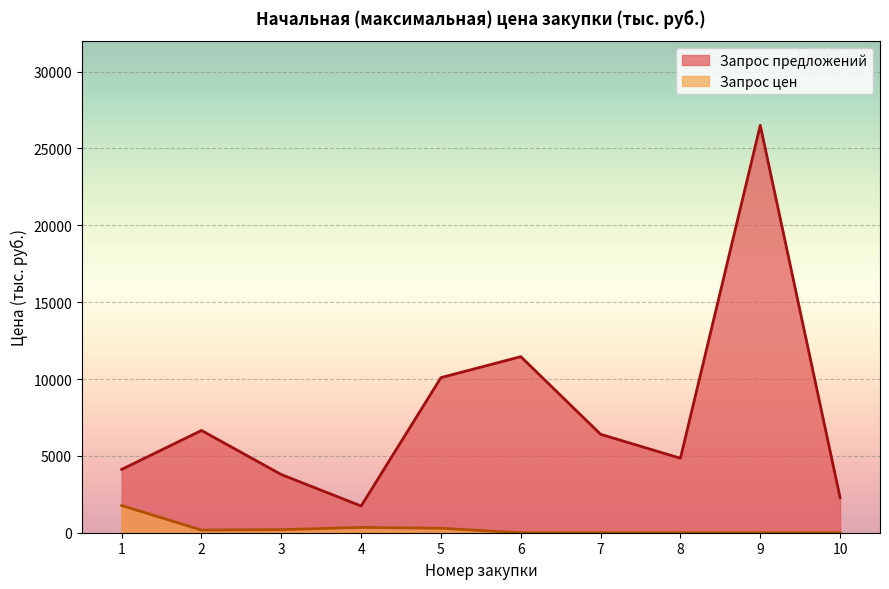

The chart shows a value of 2651 at 1. True or false?

False